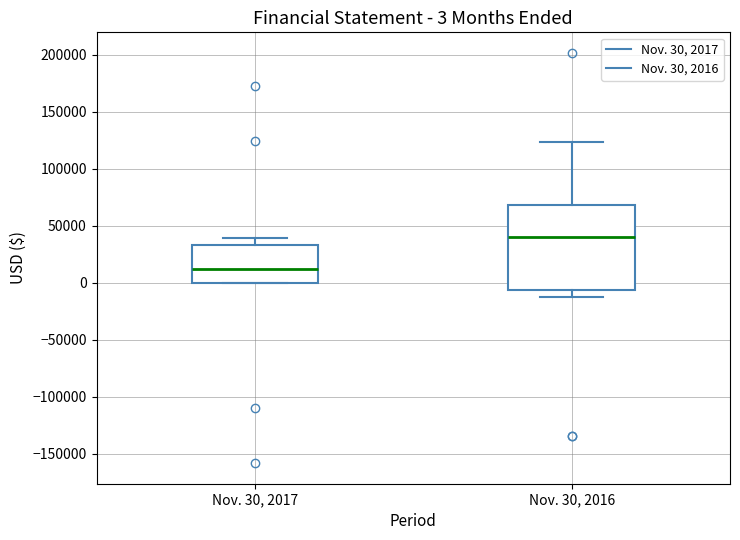

Which box's median line is the highest?

Nov. 30, 2016